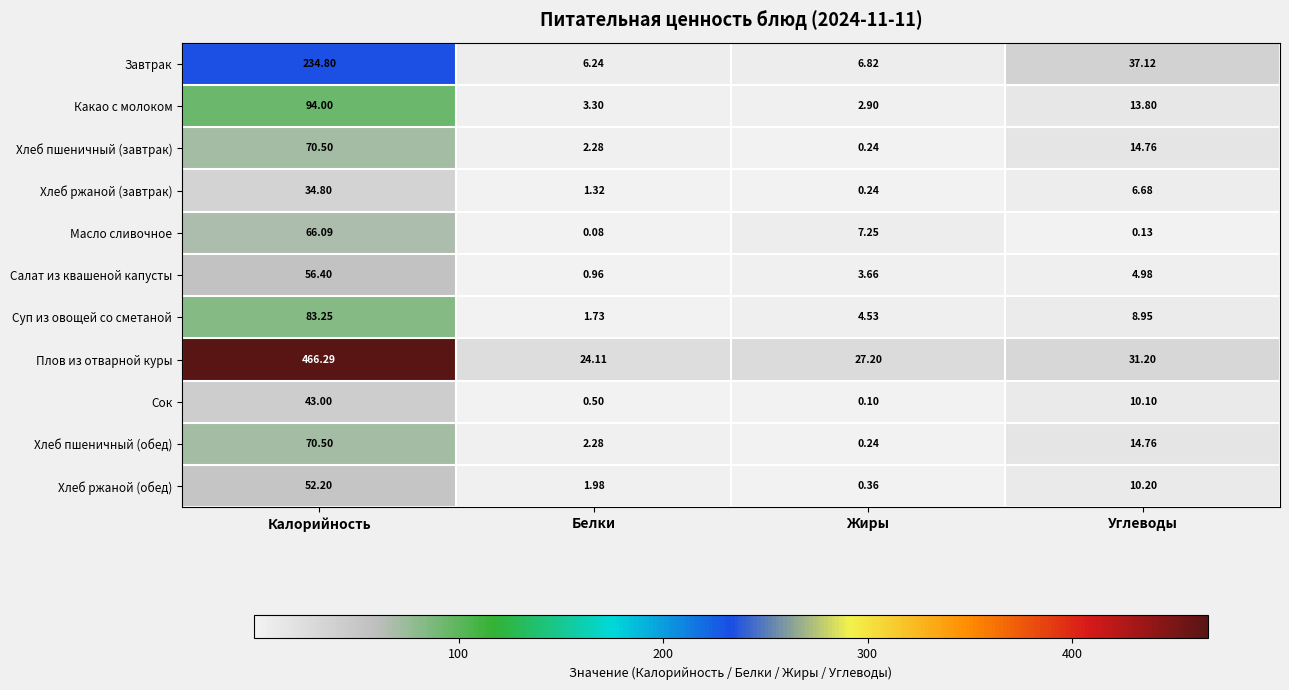

How many categories are shown in the chart?

4